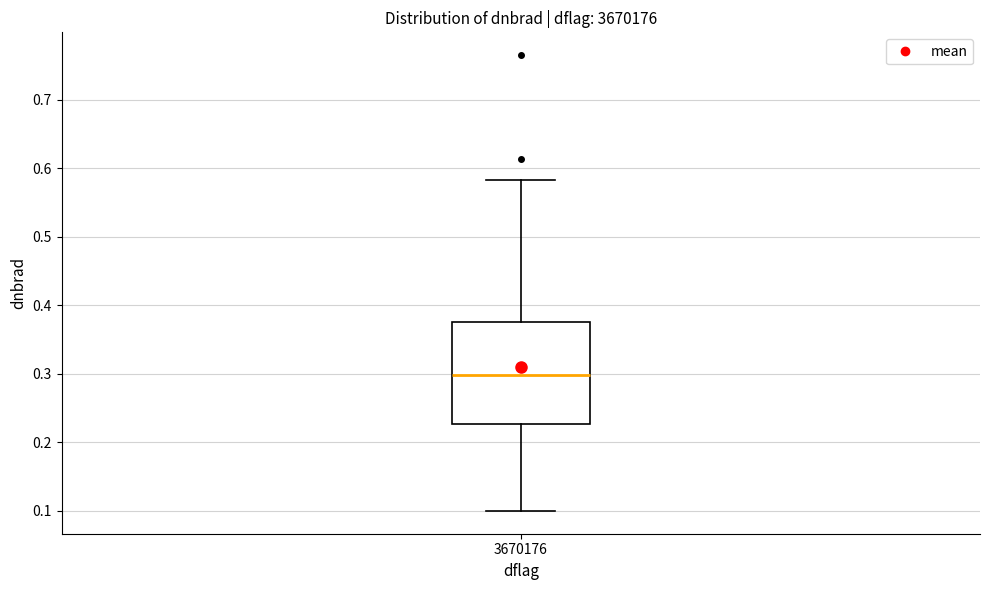

Transcribe this box plot: give where the median line is, the range the box spans, and where the two whiskers end, as read against the y-axis. The values are not printed on the chart, so give them approximately, as read against the axis.

median 0.30, box 0.23 to 0.37, whiskers 0.10 to 0.58